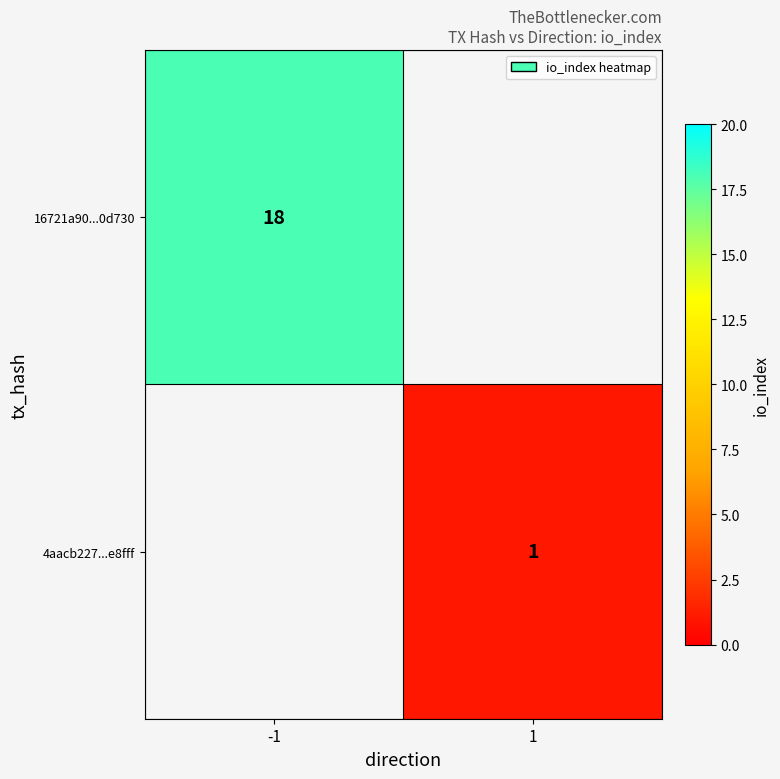

The 16721a90...0d730 series shows 18 at -1. True or false?

True